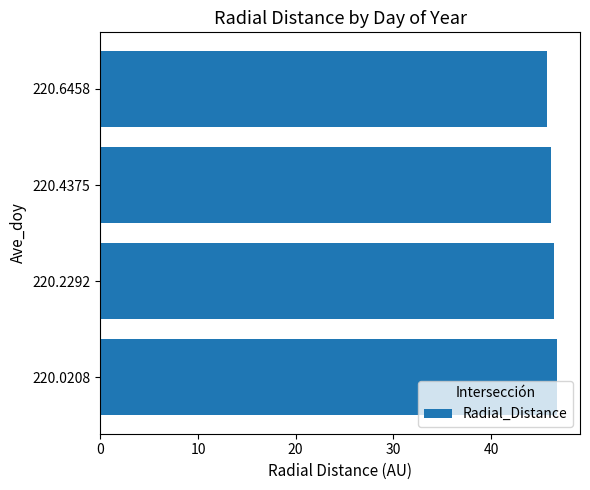

What is the maximum value shown in the chart?

46.8